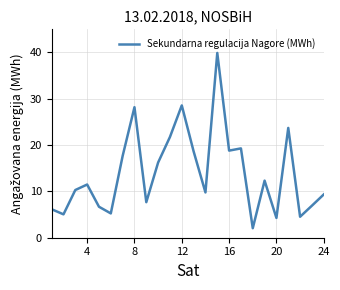

What is the difference between the maximum and minimum values?

37.8